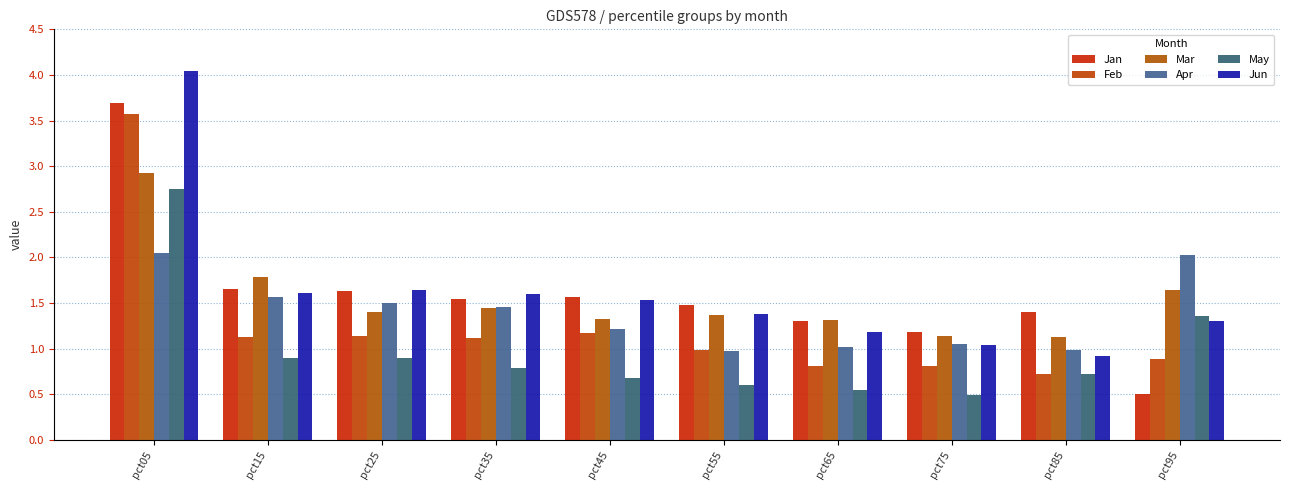

How many values in the Jan series are below 1?

1